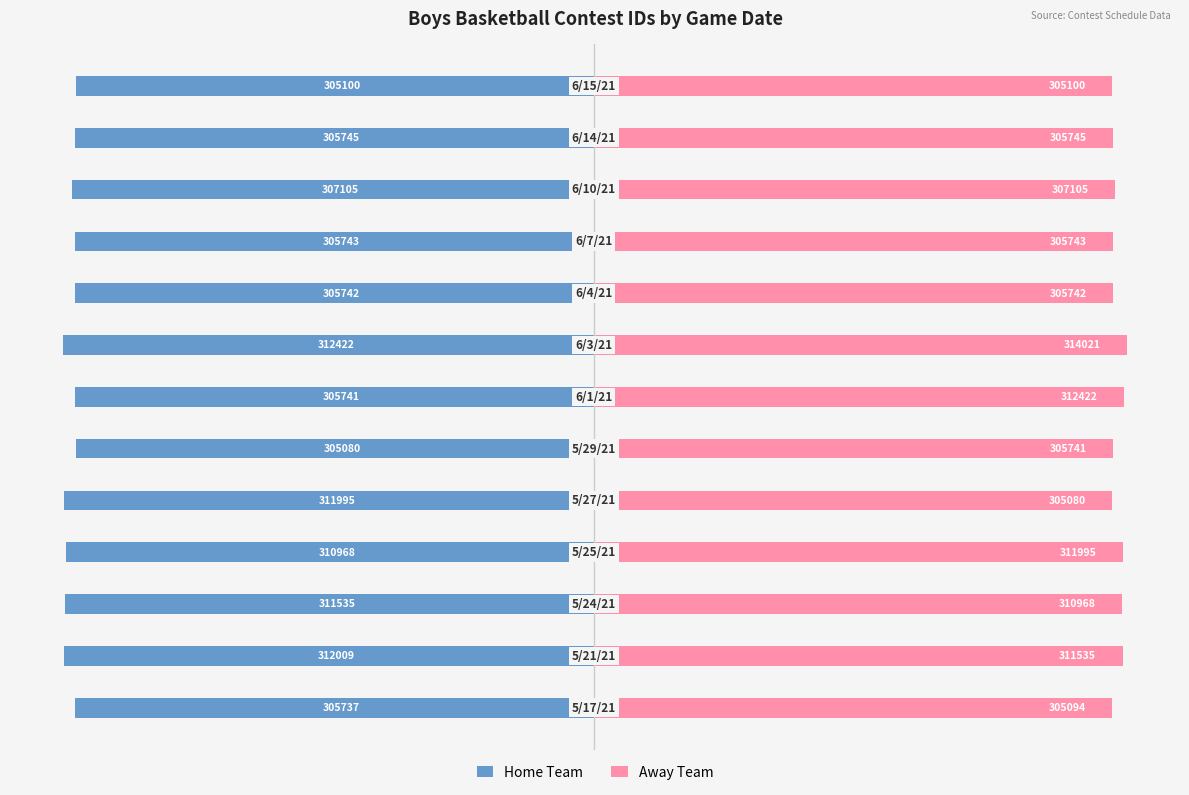

How many bars are there in total?

26